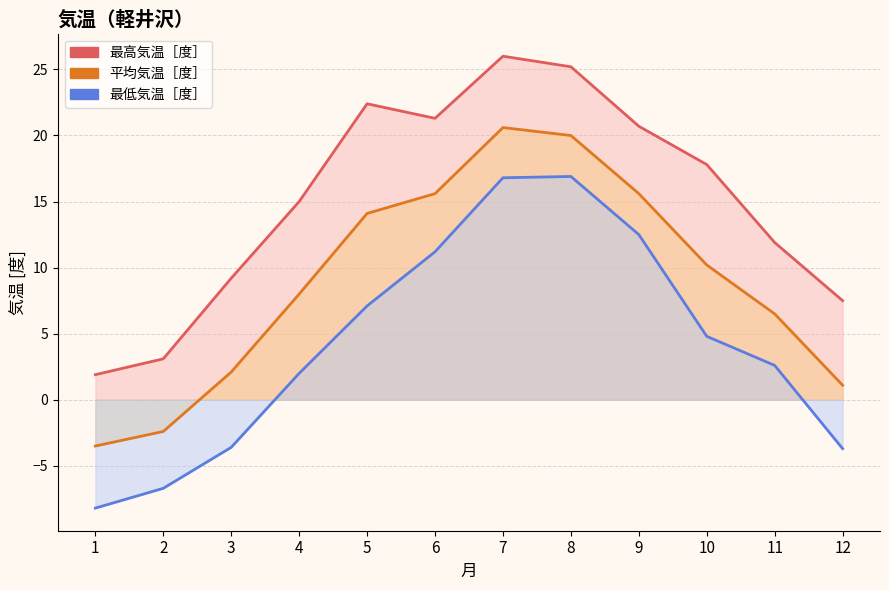

What is the total value across all series at 12?

4.9